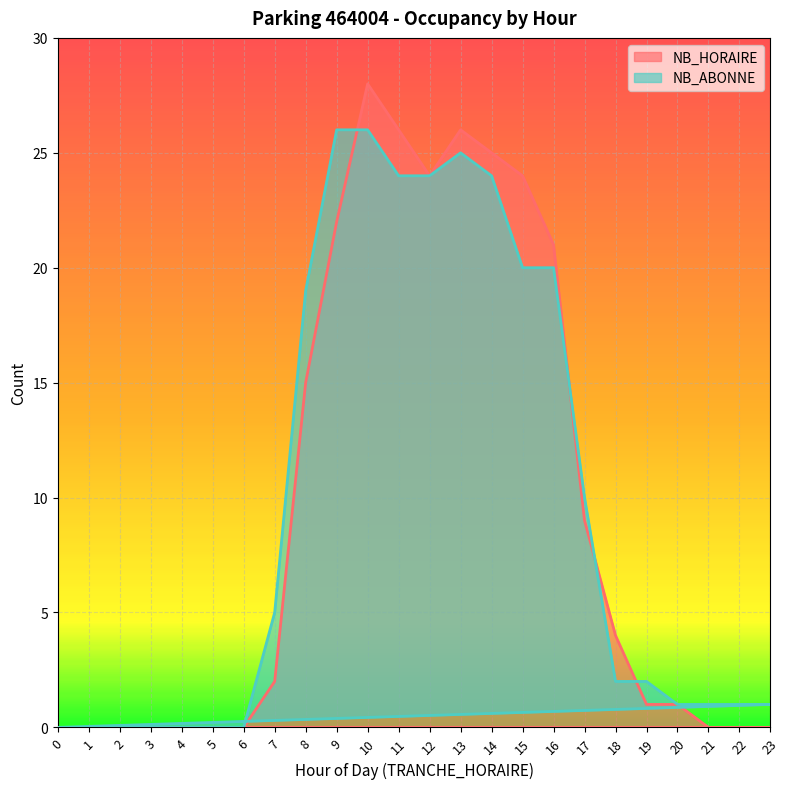

True or false: NB_ABONNE has more than 0 points higher than both neighbors.

True